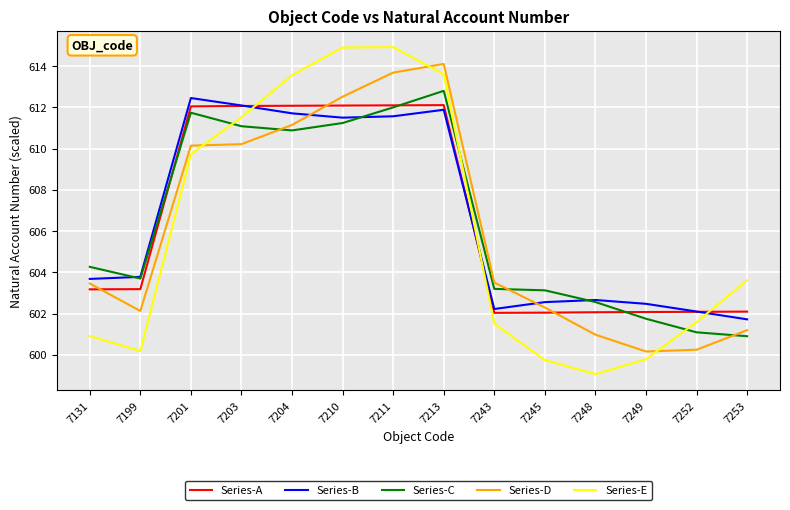

The Series-E series shows 601.5 at 7243. True or false?

True